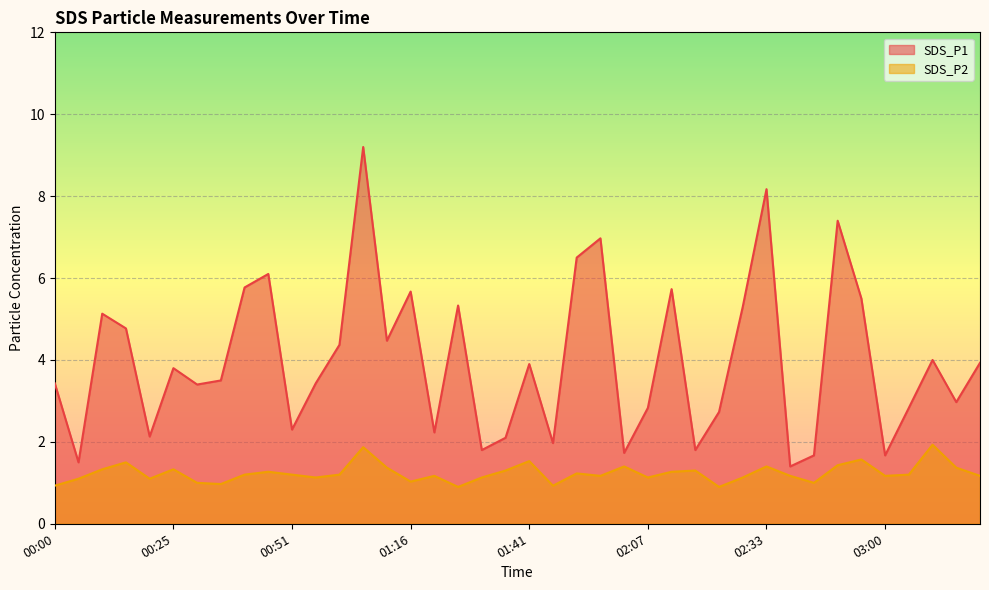

What are all the series names shown in the legend?

SDS_P1, SDS_P2